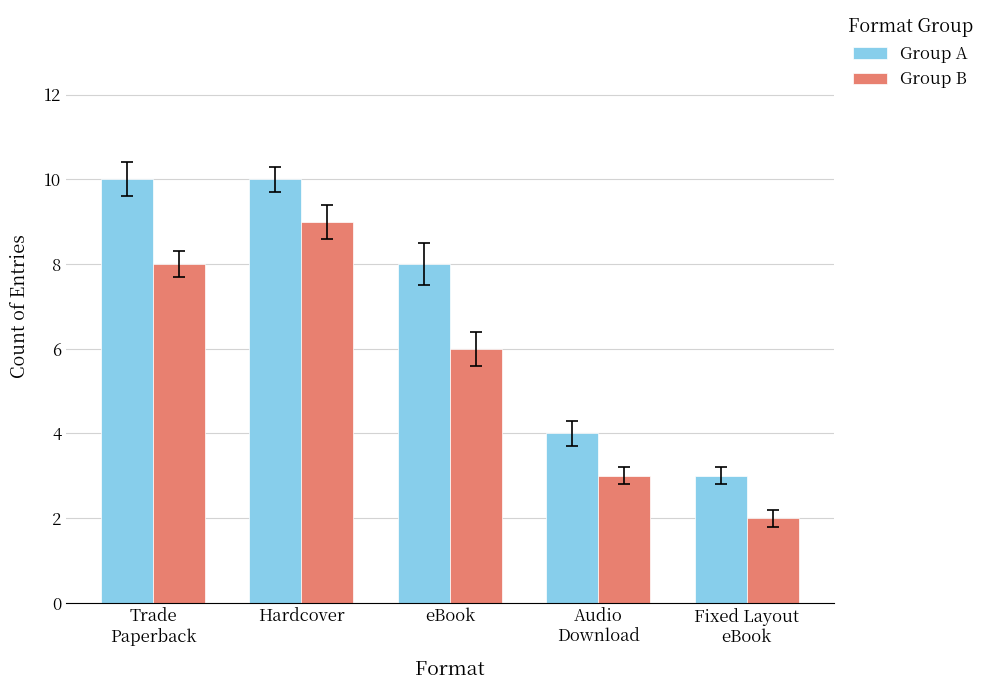

What is the difference between the maximum and second lowest values in the Group B series?

6